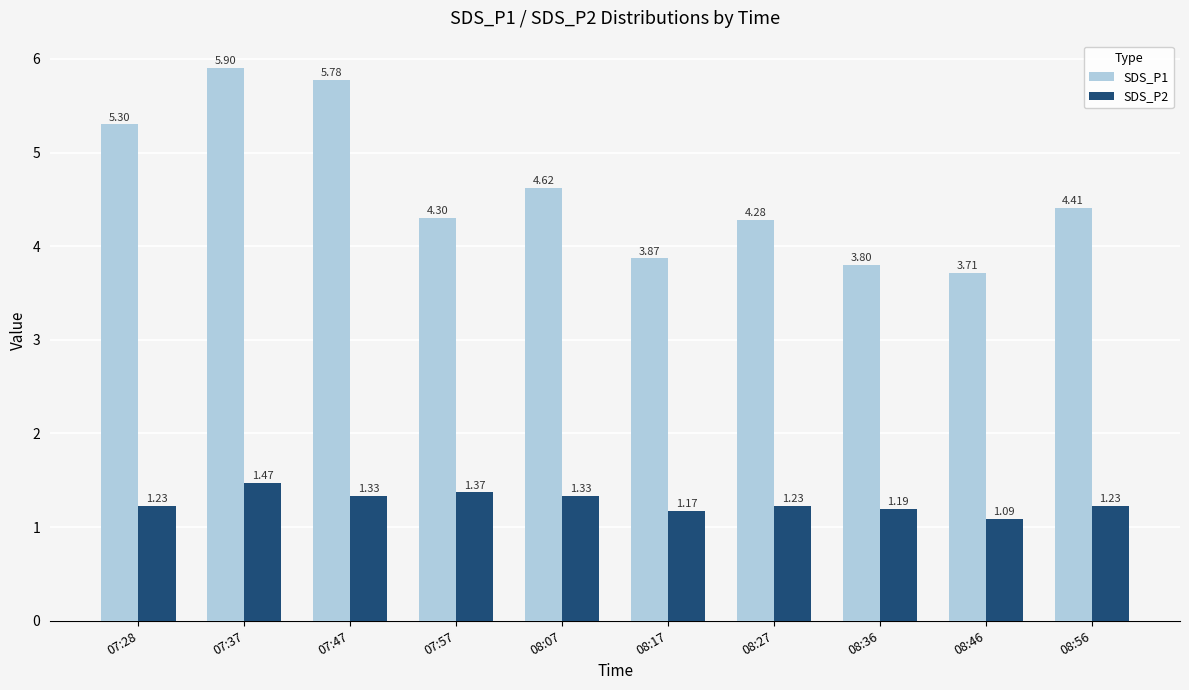

Is the value of SDS_P1 at 08:56 greater than the value of SDS_P2 at 08:46?

Yes